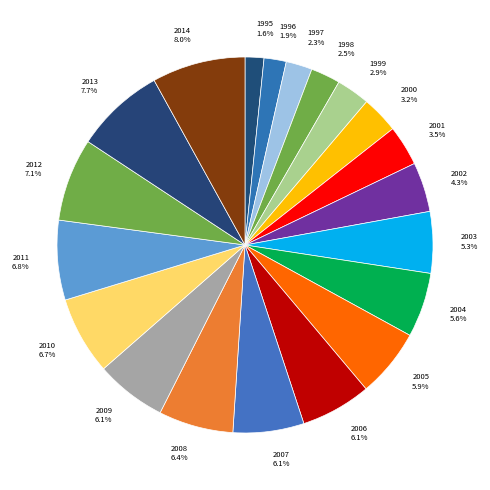

Which slice is the smallest?

1995